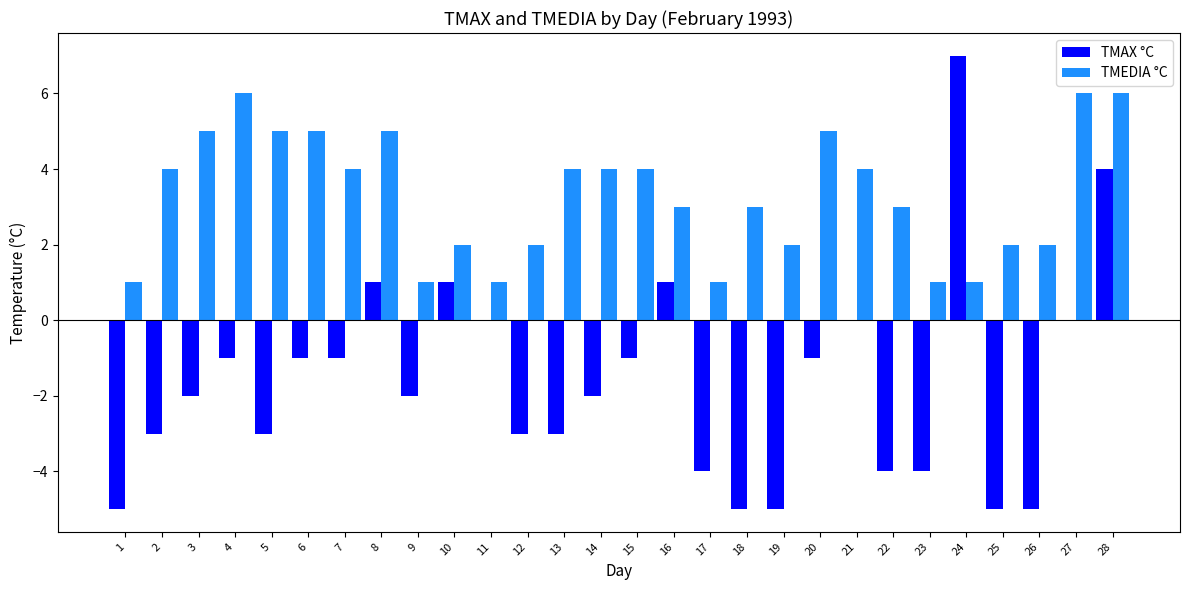

What is the sum of all TMEDIA °C values?

92